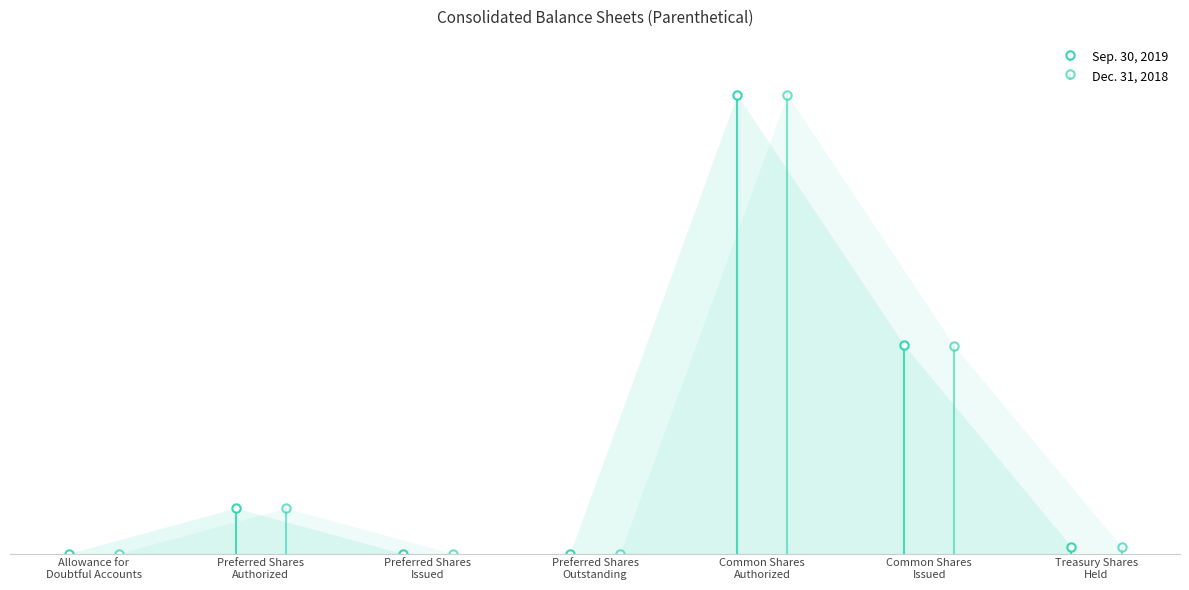

How many interior local peaks does the Dec. 31, 2018 series have?

2